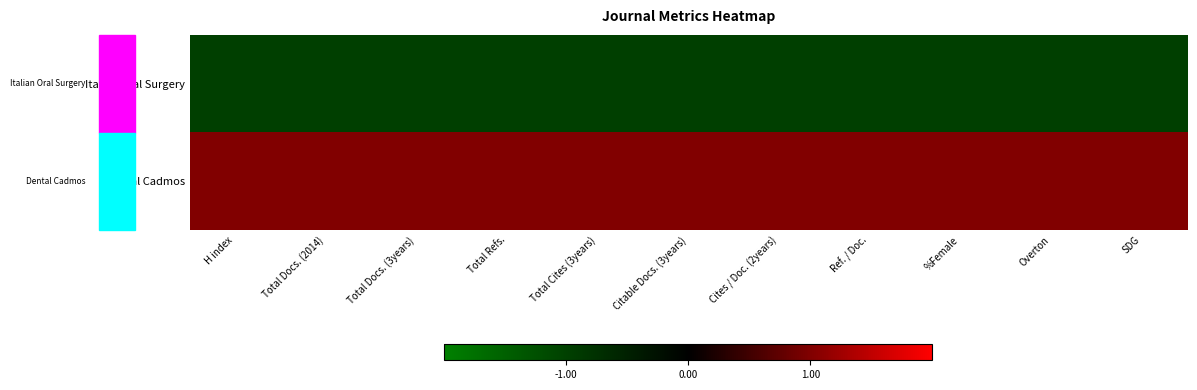

Which series has the largest total across all categories?

Dental Cadmos